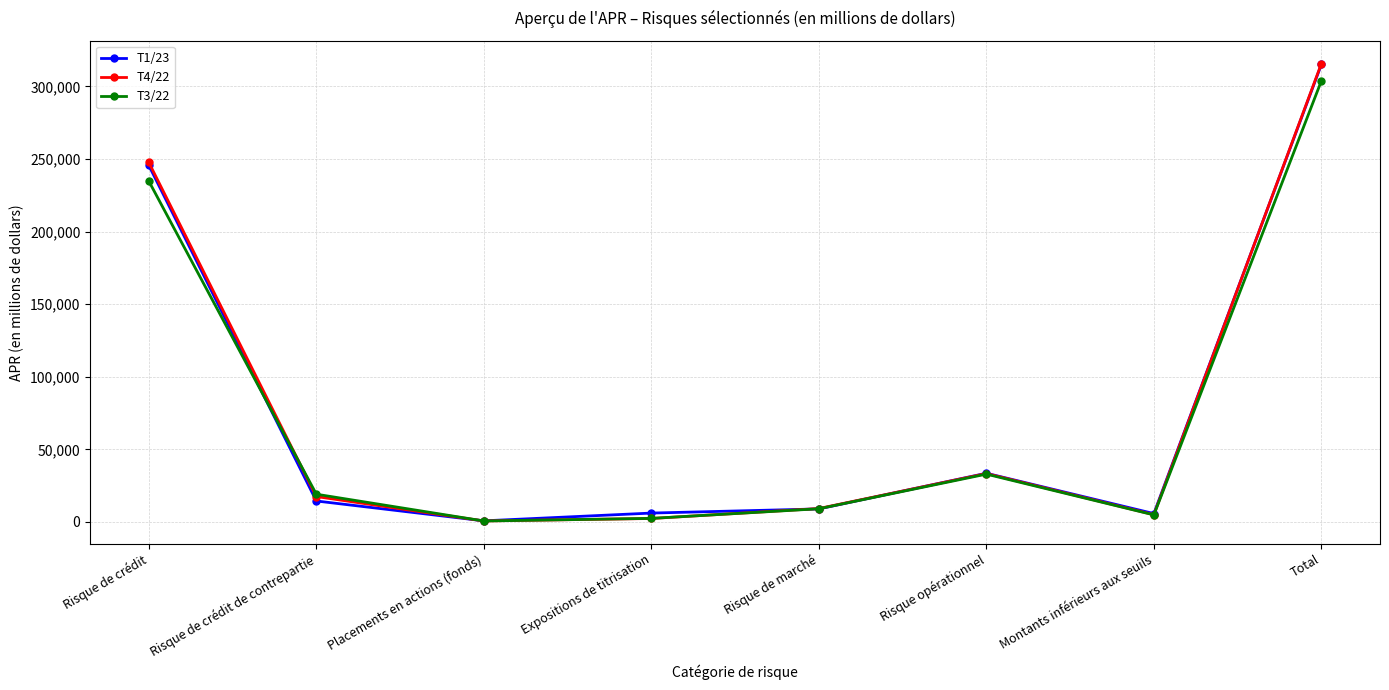

Which category has the highest value in the T3/22 series?

Total